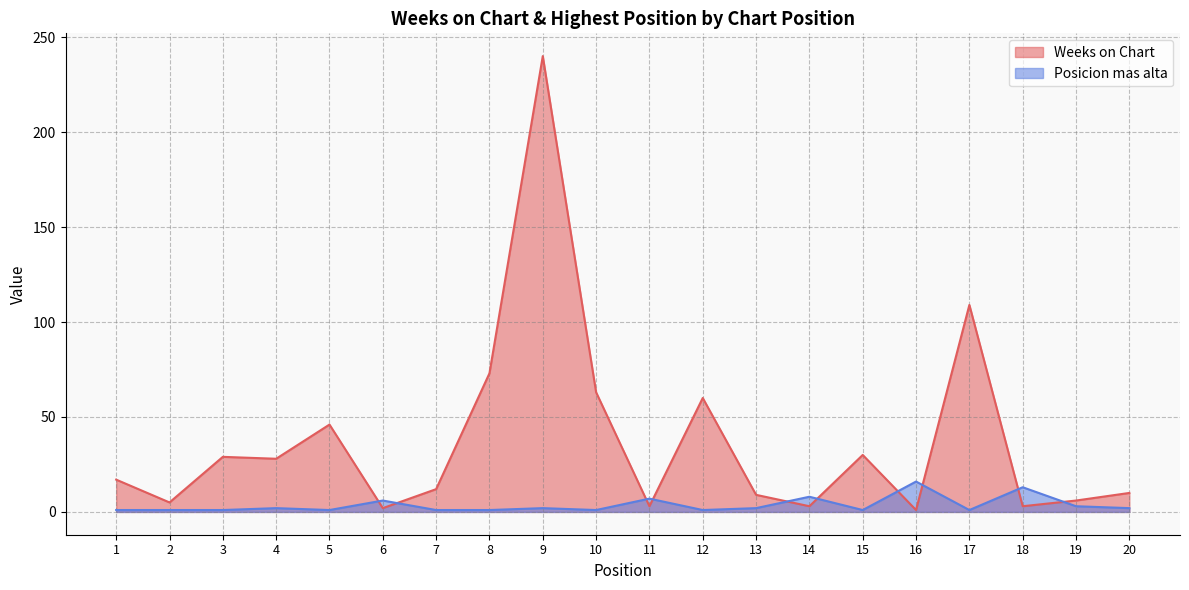

How many values in the Posicion mas alta series are below 2?

10